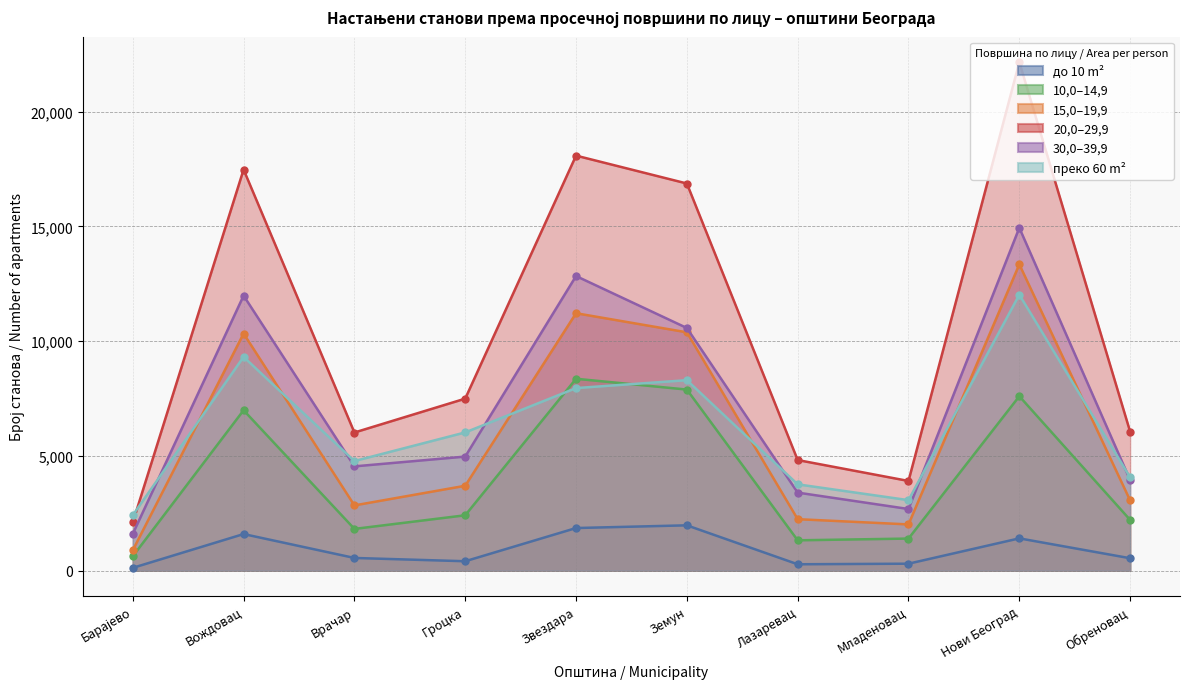

Which series has the largest total across all categories?

20,0–29,9